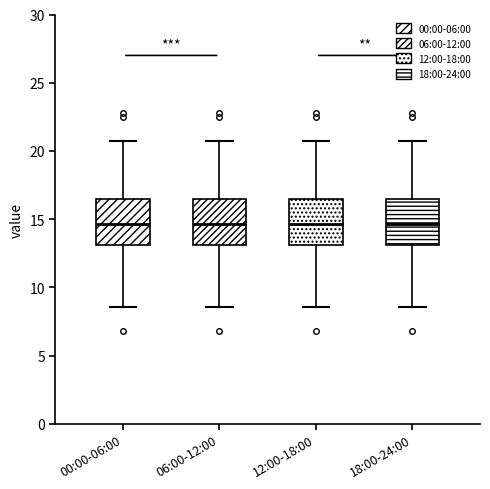

Reading left to right, transcribe this box plot: for each box, give where its median line is, the range the box spans, and where its two whiskers end, as read against the y-axis. The values are not printed on the chart, so give them approximately, as read against the axis.

00:00-06:00: median 14.5, box 13.0 to 16.5, whiskers 8.5 to 20.5
06:00-12:00: median 14.5, box 13.0 to 16.5, whiskers 8.5 to 20.5
12:00-18:00: median 14.5, box 13.0 to 16.5, whiskers 8.5 to 20.5
18:00-24:00: median 14.5, box 13.0 to 16.5, whiskers 8.5 to 20.5